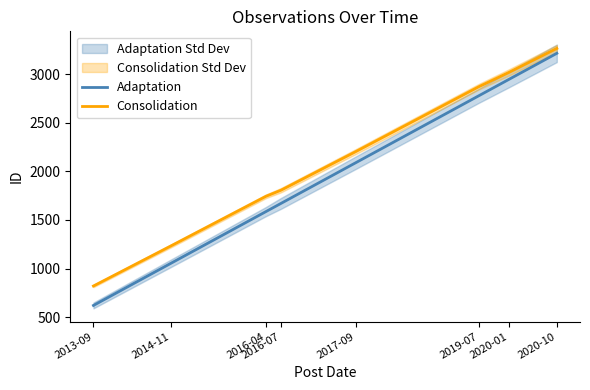

Reading right to left, list all the values displayed in this chart.

Adaptation: 2020-10=3214.0	2020-01=2946.9	2019-07=2778.7	2017-09=2087.2	2016-07=1670.2	2016-04=1586.1	2014-11=1055.6	2013-09=620.3
Consolidation: 2020-10=3264.0	2020-01=3018.4	2019-07=2871.5	2017-09=2201.5	2016-07=1805.9	2016-04=1743.2	2014-11=1234.2	2013-09=820.3